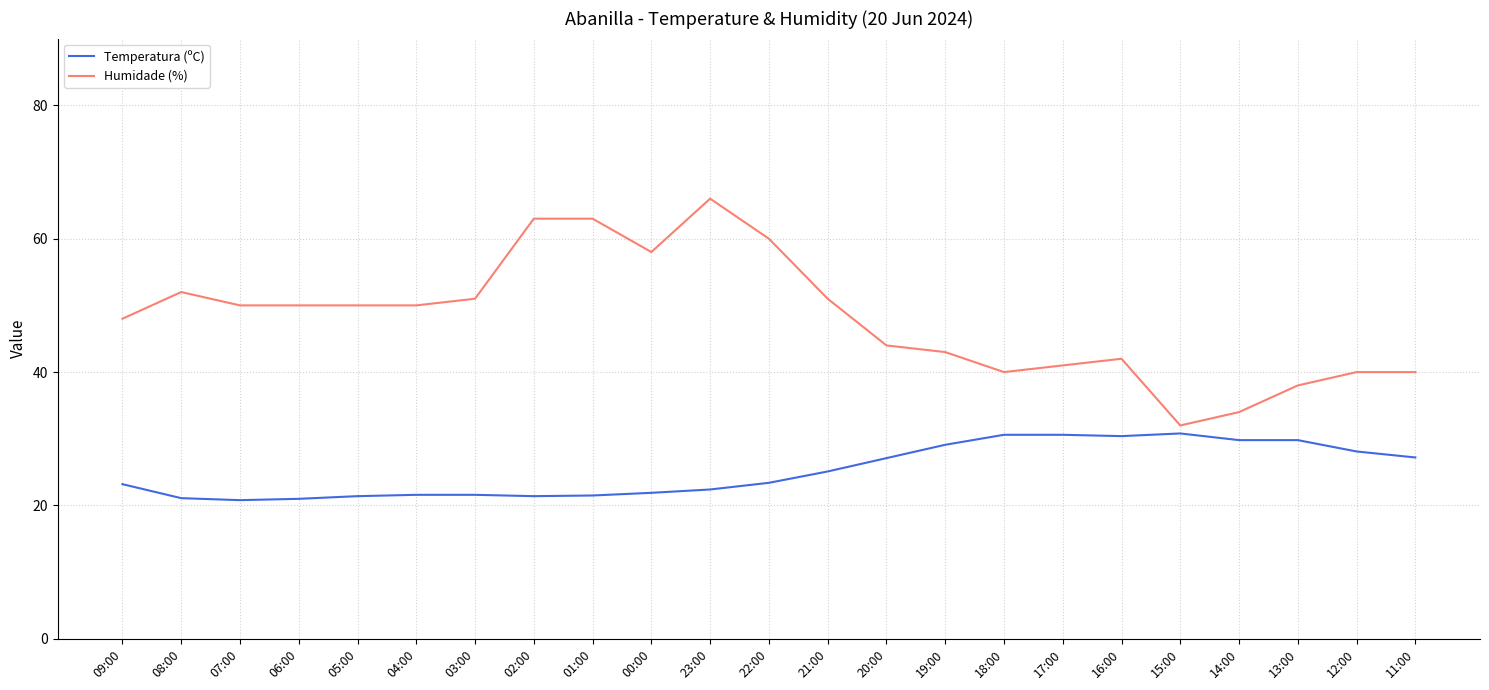

Which series has the largest range (max minus min)?

Humidade (%)